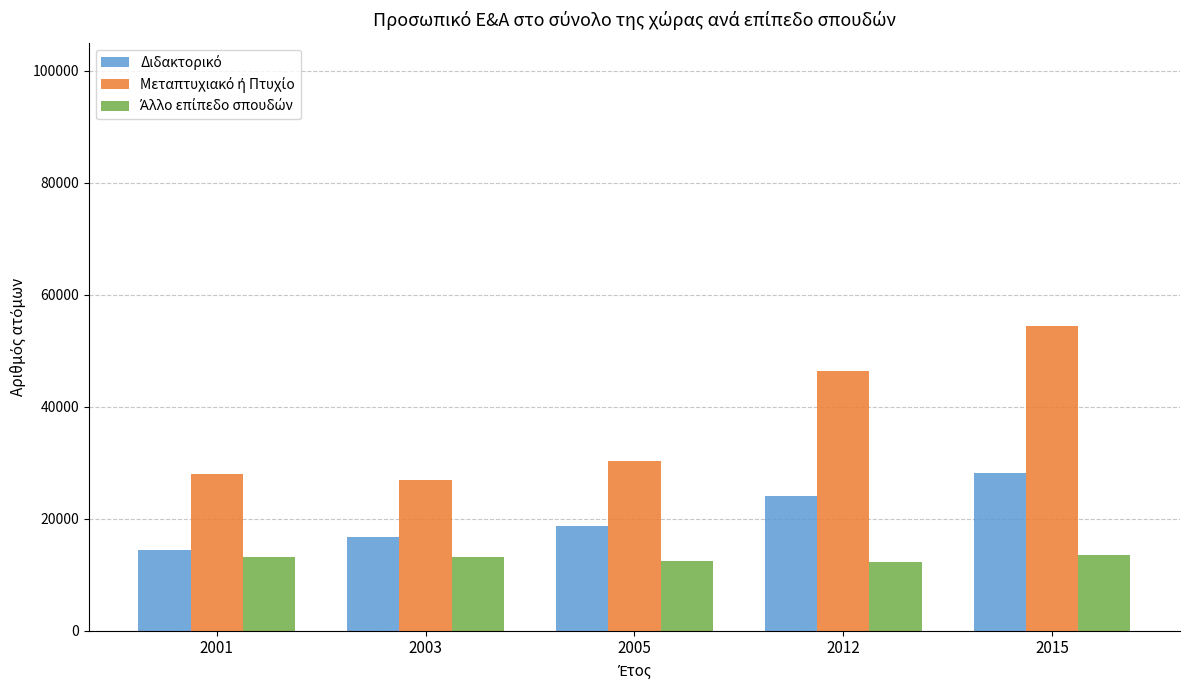

At how many categories does at least one series exceed 21987?

5